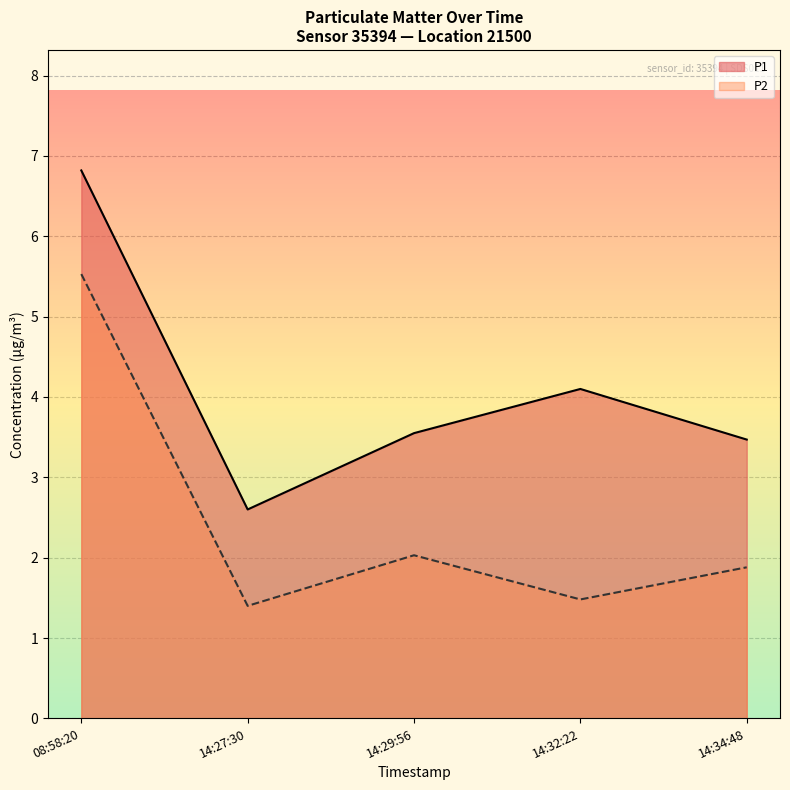

What is the difference between the maximum and minimum values in the P2 series?

4.1